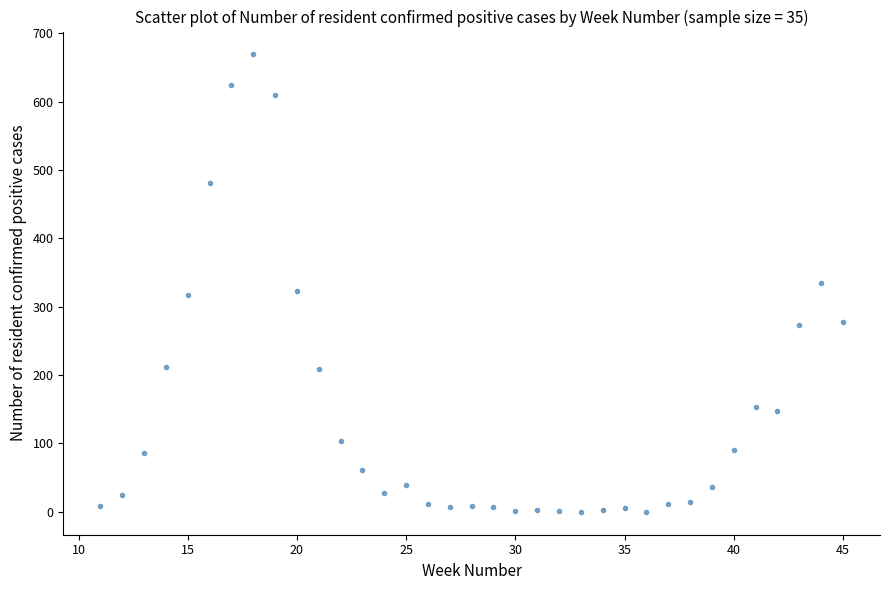

What is the range of X values (max minus min)?

34